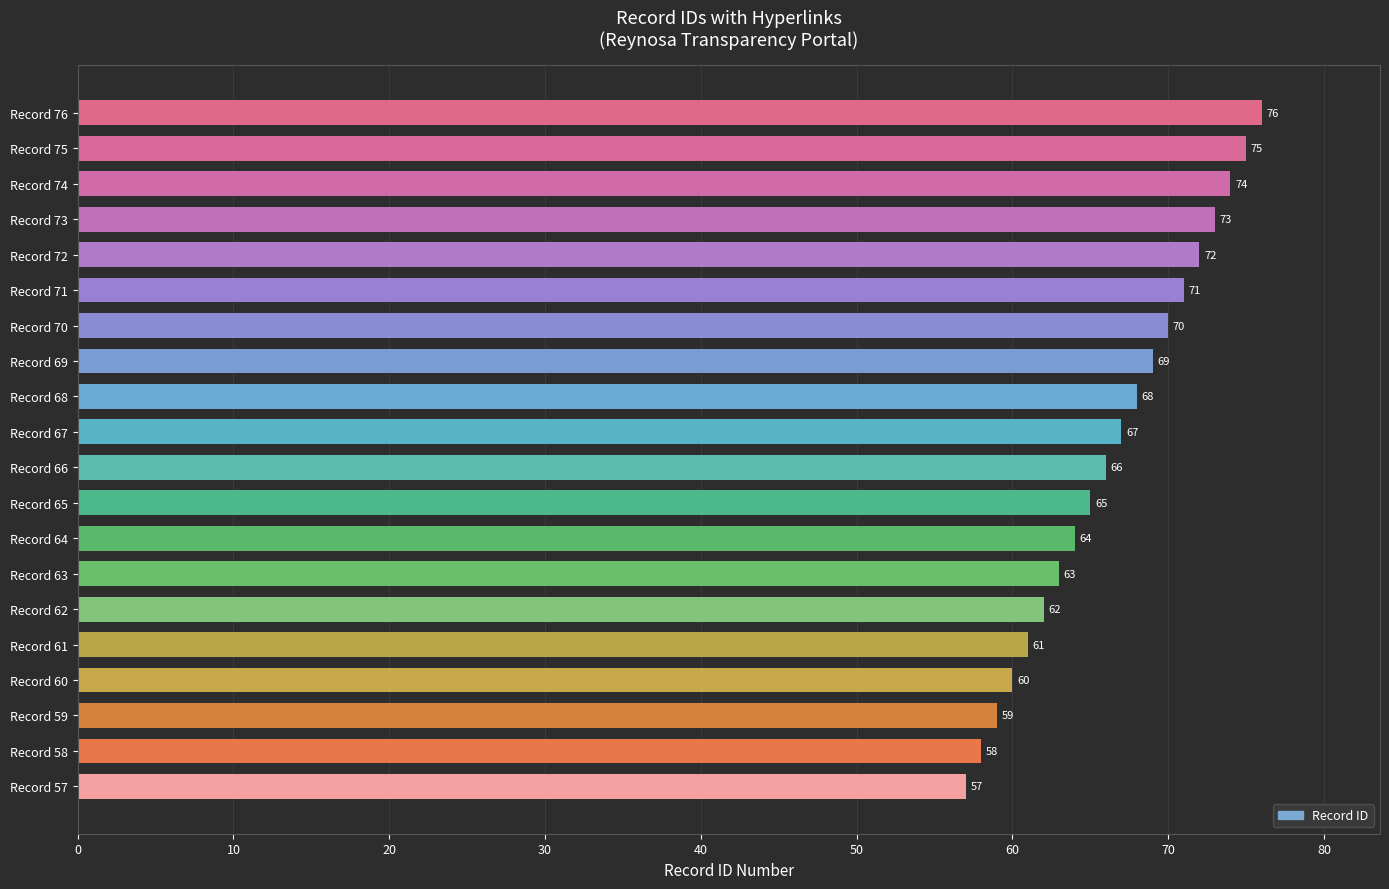

Reading bottom to top, extract all data points from this chart.

57	58	59	60	61	62	63	64	65	66	67	68	69	70	71	72	73	74	75	76